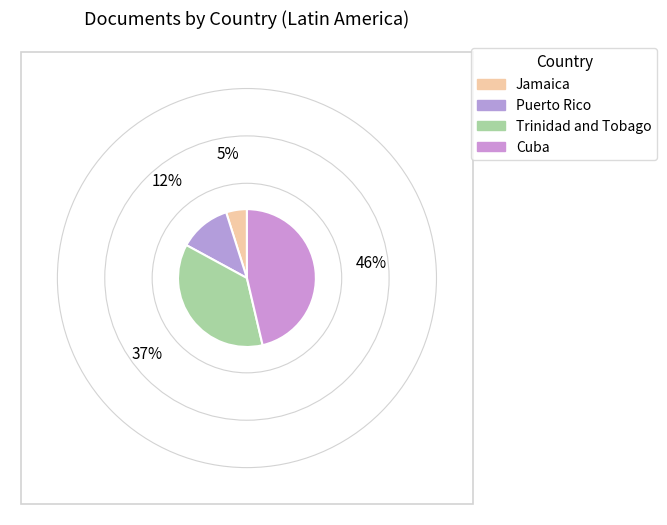

Count the number of slices in the pie.

4